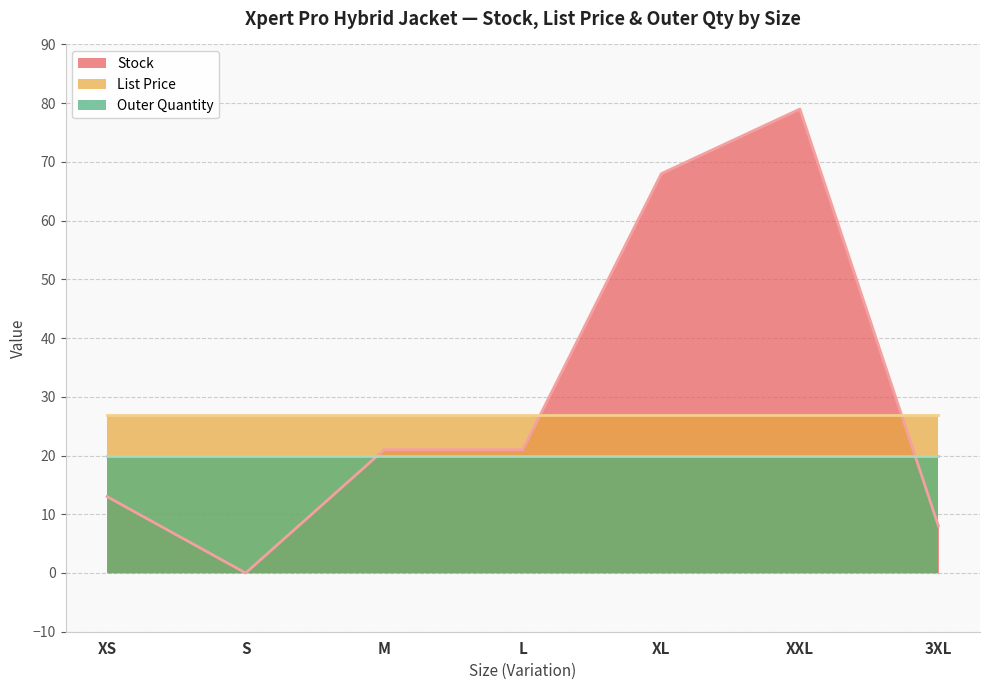

True or false: Outer Quantity has more than 1 interior local peaks.

False